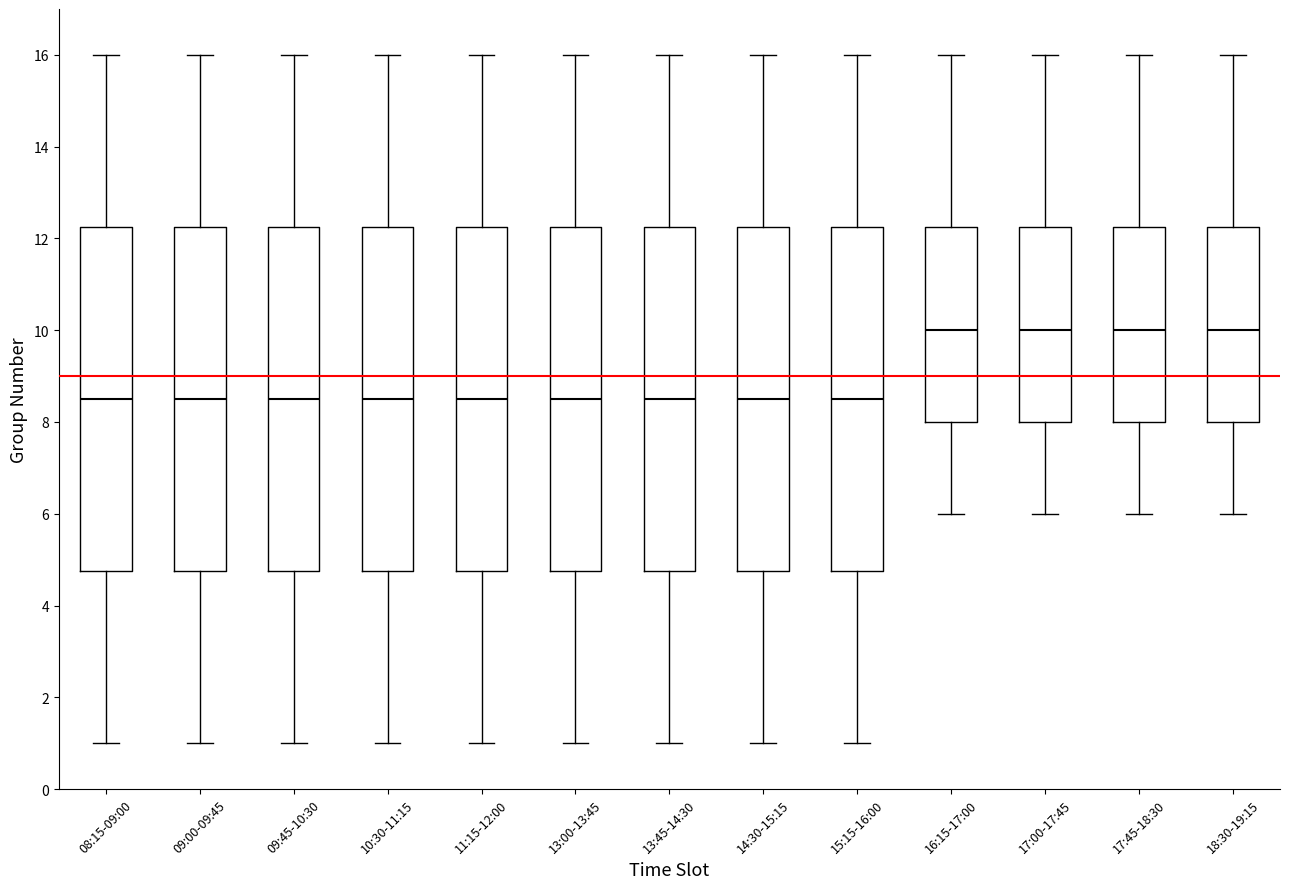

Reading left to right, transcribe this box plot: for each box, give where its median line is, the range the box spans, and where its two whiskers end, as read against the y-axis. The values are not printed on the chart, so give them approximately, as read against the axis.

08:15-09:00: median 8.6, box 4.8 to 12.2, whiskers 1.0 to 16.0
09:00-09:45: median 8.6, box 4.8 to 12.2, whiskers 1.0 to 16.0
09:45-10:30: median 8.6, box 4.8 to 12.2, whiskers 1.0 to 16.0
10:30-11:15: median 8.6, box 4.8 to 12.2, whiskers 1.0 to 16.0
11:15-12:00: median 8.6, box 4.8 to 12.2, whiskers 1.0 to 16.0
13:00-13:45: median 8.6, box 4.8 to 12.2, whiskers 1.0 to 16.0
13:45-14:30: median 8.6, box 4.8 to 12.2, whiskers 1.0 to 16.0
14:30-15:15: median 8.6, box 4.8 to 12.2, whiskers 1.0 to 16.0
15:15-16:00: median 8.6, box 4.8 to 12.2, whiskers 1.0 to 16.0
16:15-17:00: median 10.0, box 8.0 to 12.2, whiskers 6.0 to 16.0
17:00-17:45: median 10.0, box 8.0 to 12.2, whiskers 6.0 to 16.0
17:45-18:30: median 10.0, box 8.0 to 12.2, whiskers 6.0 to 16.0
18:30-19:15: median 10.0, box 8.0 to 12.2, whiskers 6.0 to 16.0